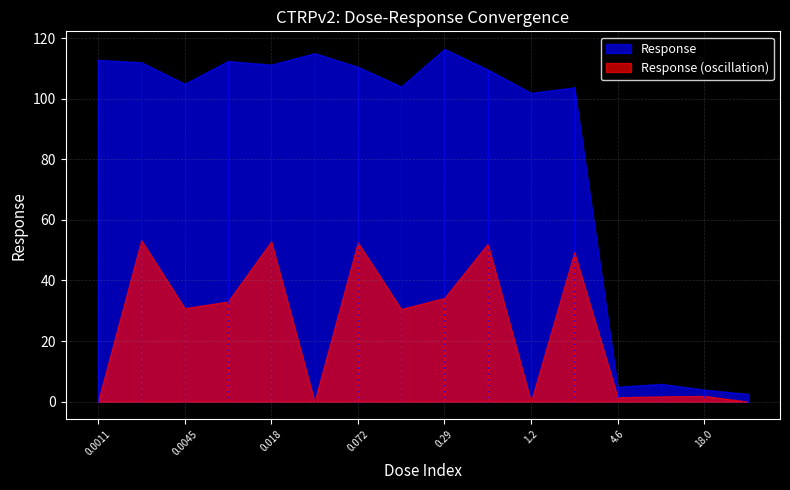

What is the highest value of the Response (oscillation) series?

53.3